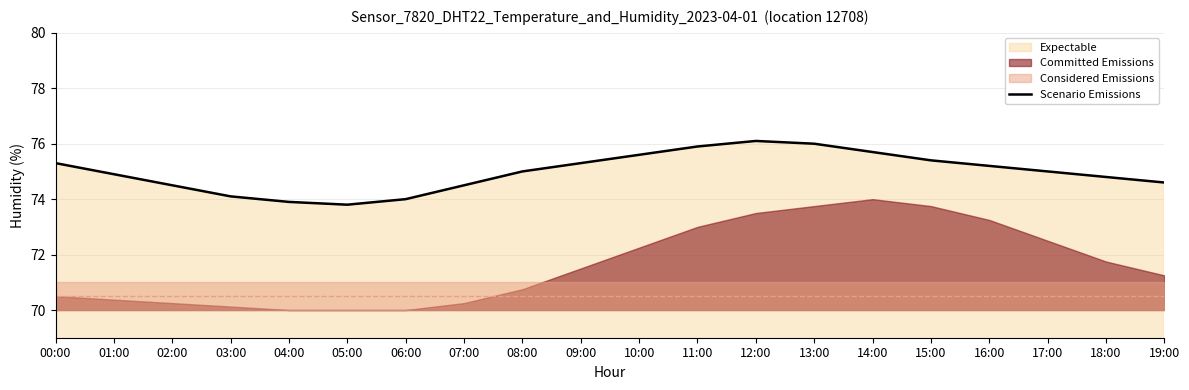

Rank the categories by value from highest to lowest.

12:00, 13:00, 11:00, 14:00, 10:00, 15:00, 00:00, 09:00, 16:00, 08:00, 17:00, 01:00, 18:00, 19:00, 02:00, 07:00, 03:00, 06:00, 04:00, 05:00